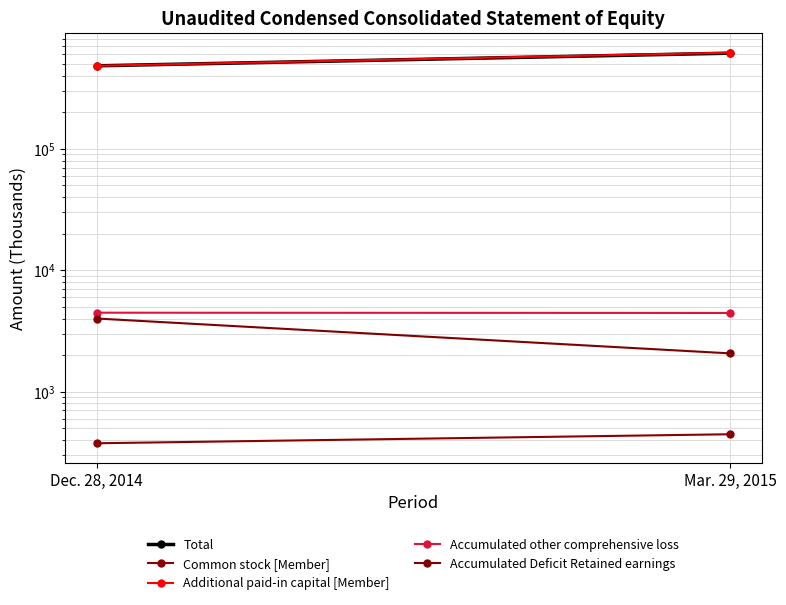

At how many categories does at least one series exceed 88948?

2